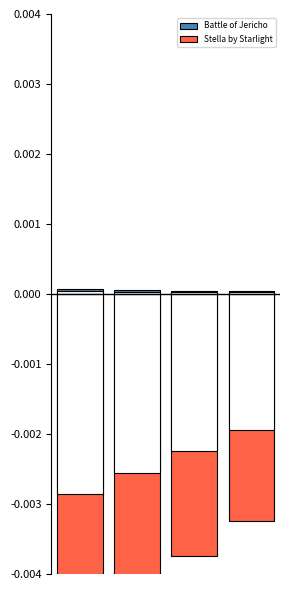

The value of Battle of Jericho at 0 is 0.0. True or false?

False